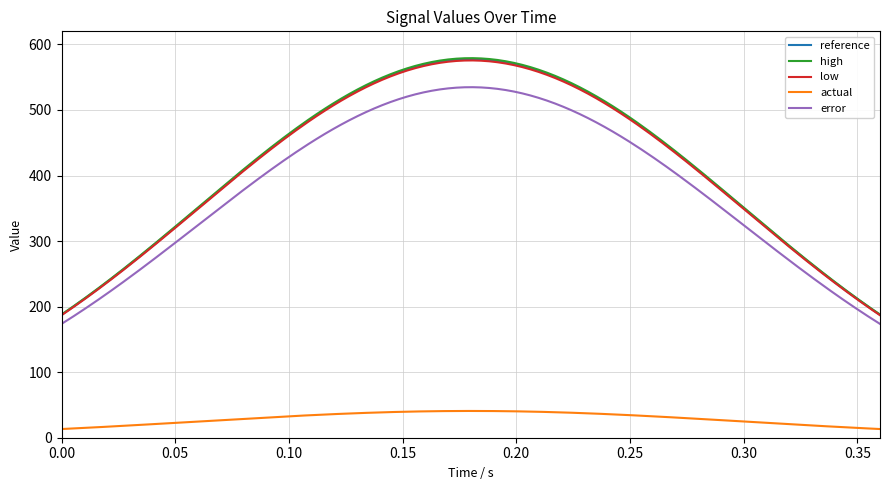

What is the smallest value displayed?

13.3